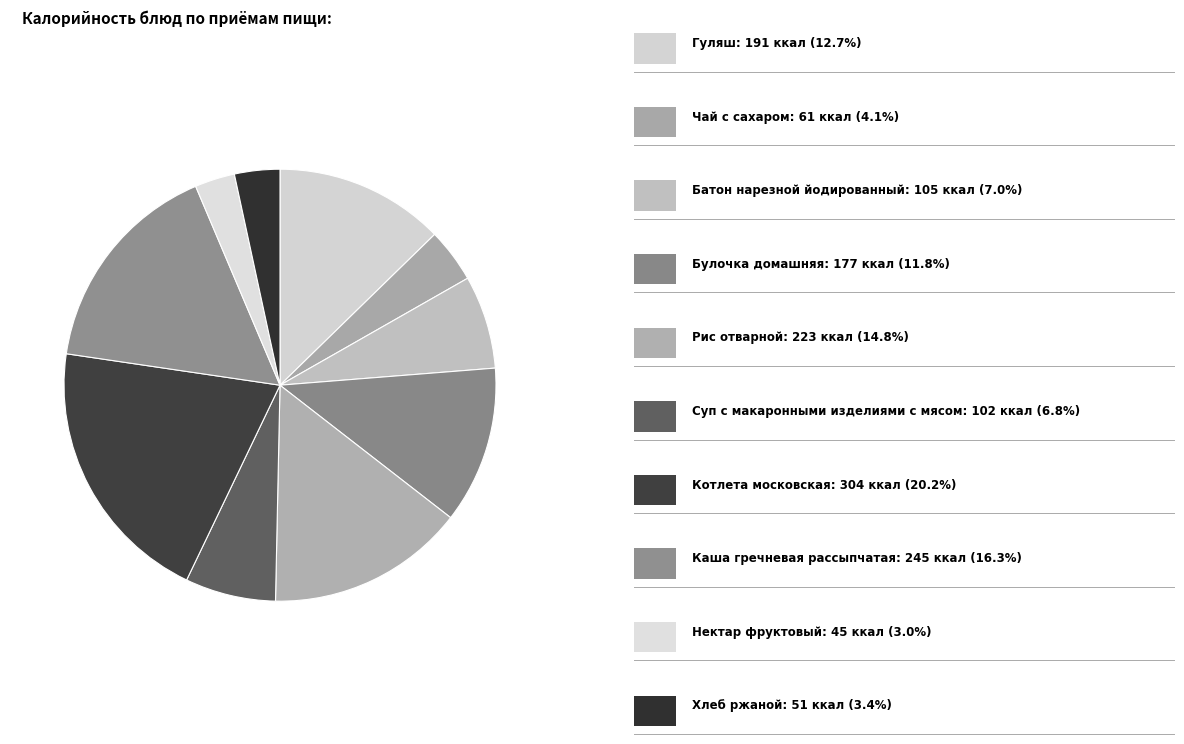

To the nearest percent, what is the difference between the largest and smallest slice percentages?

17%